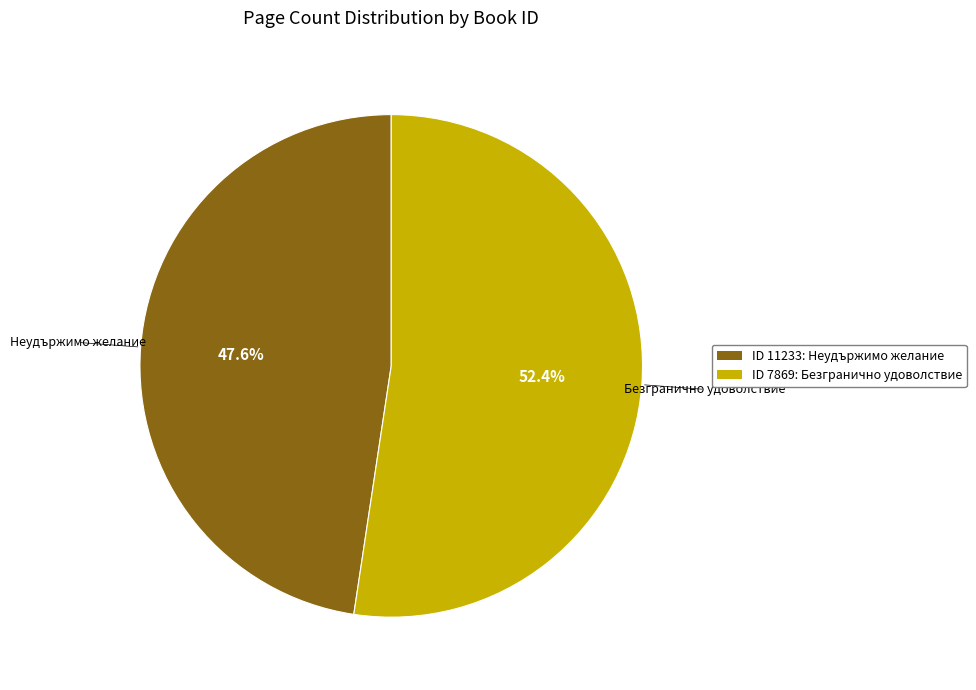

Does any single category account for the majority?

Yes